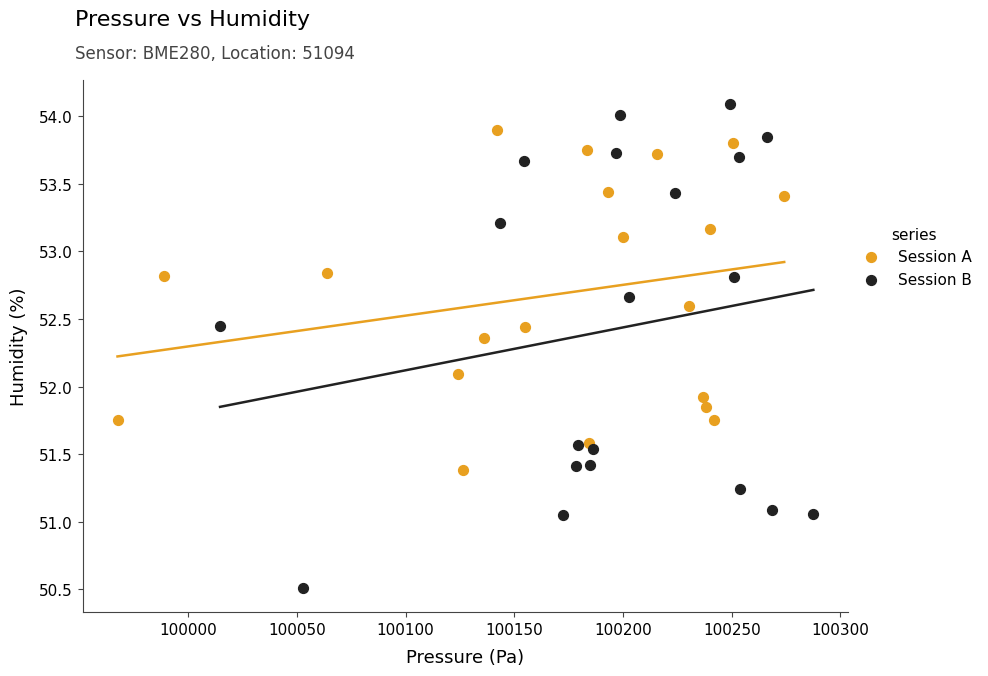

What are all the series names shown in the legend?

Session A, Session B